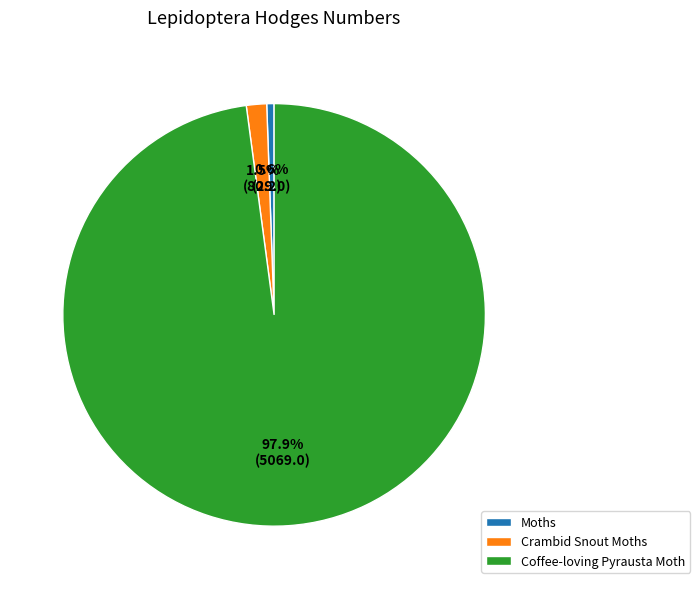

Does Crambid Snout Moths represent more than half of the total?

No